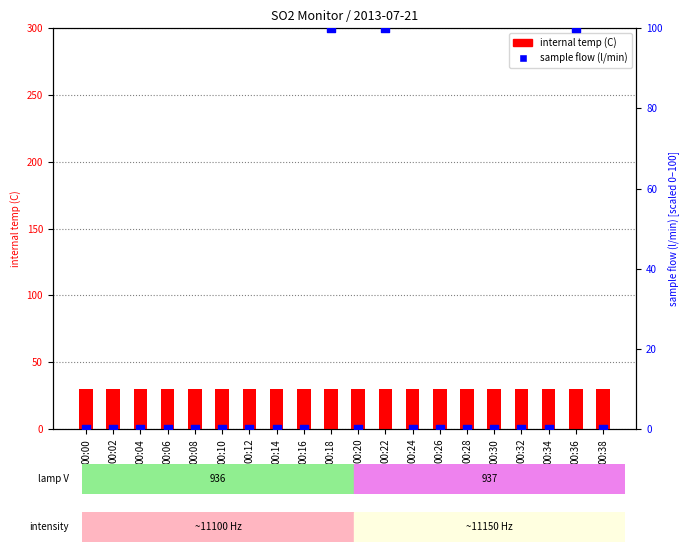

What is the total value across all series at 00:00?

30.1